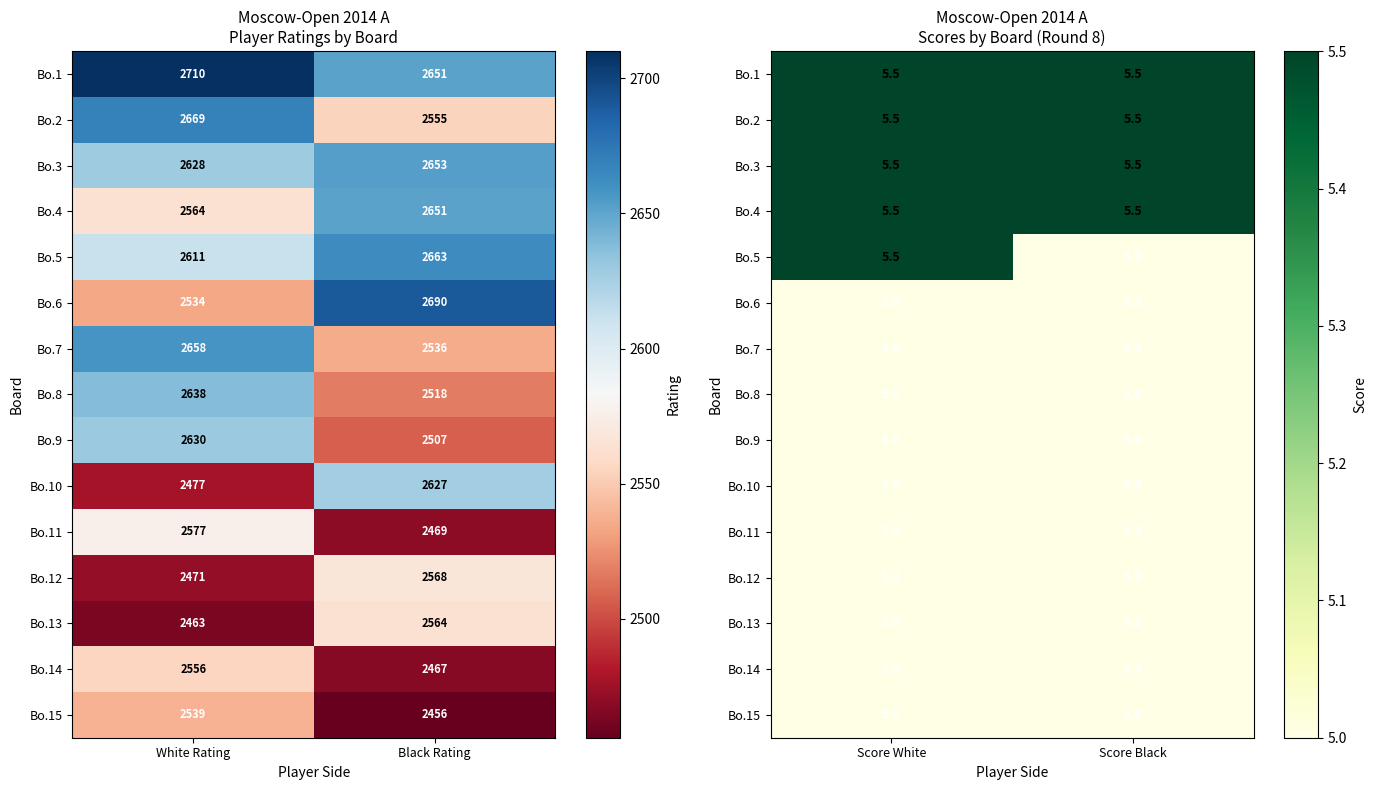

At how many categories does at least one series exceed 5?

2